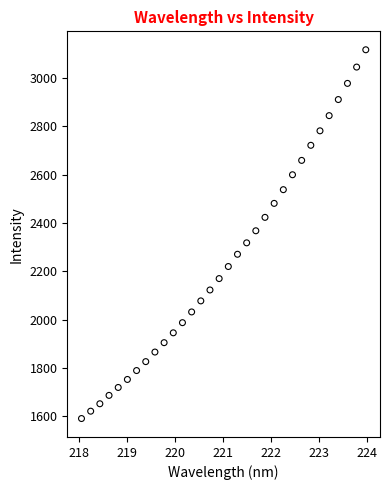

What is the range of Y values (max minus min)?

1524.8